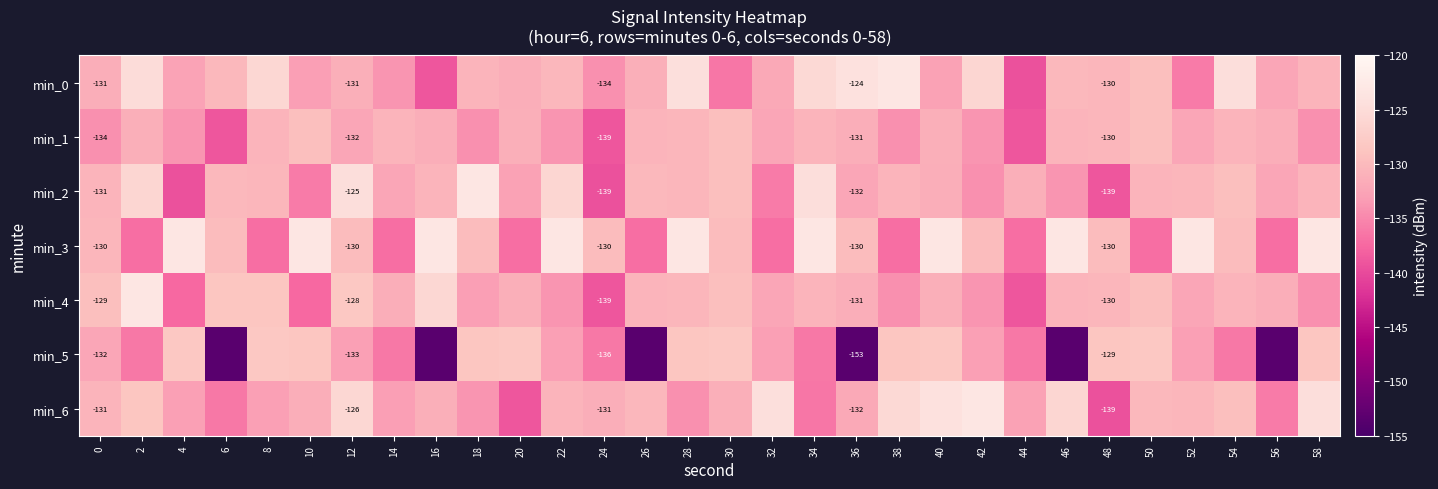

Between 30 and 50, which series saw the biggest shift?

min_3